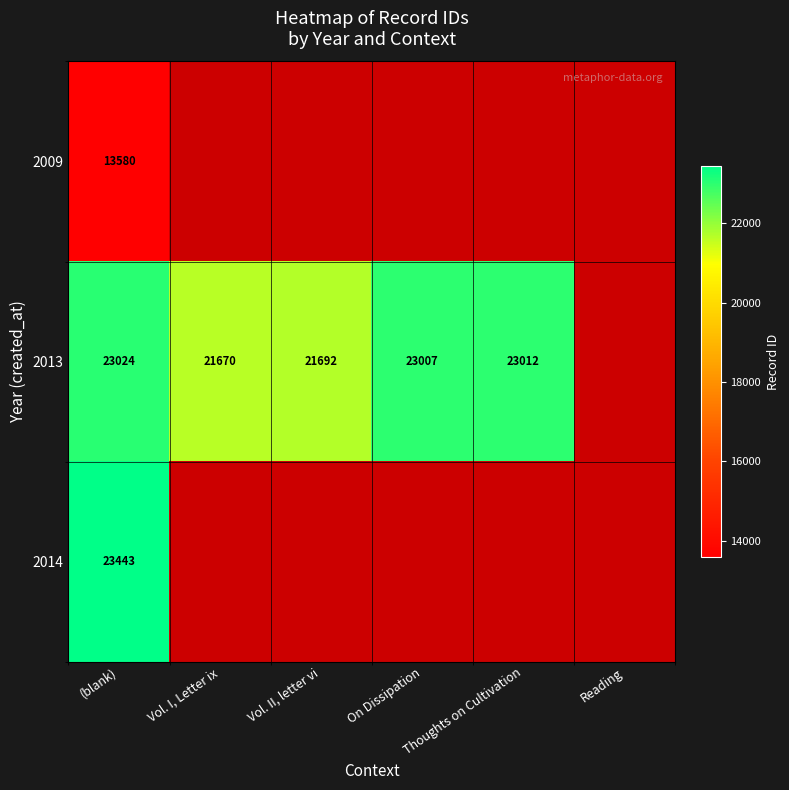

What is the maximum value shown in the chart?

23443.0